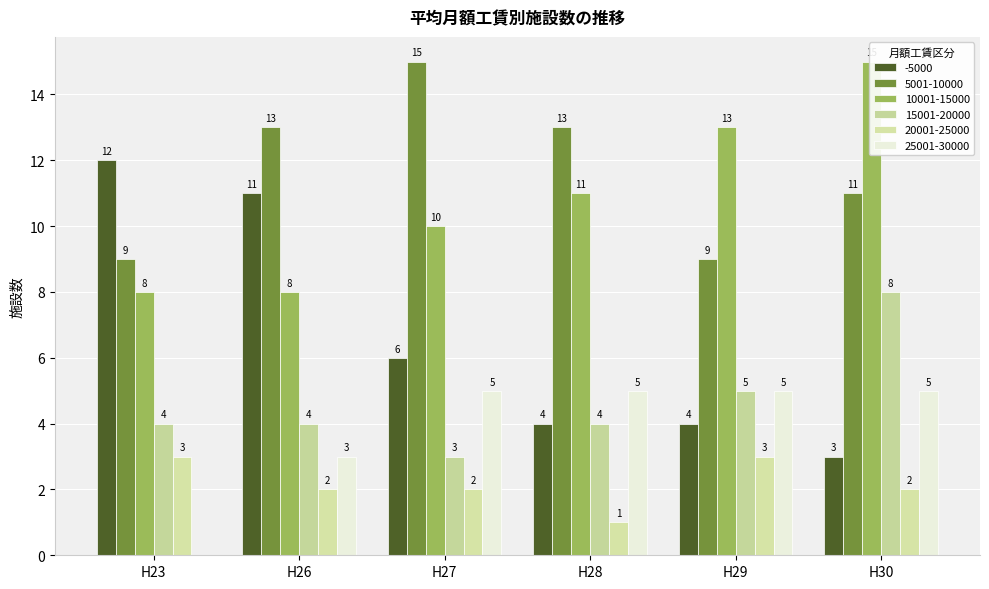

Are the bars horizontal?

No